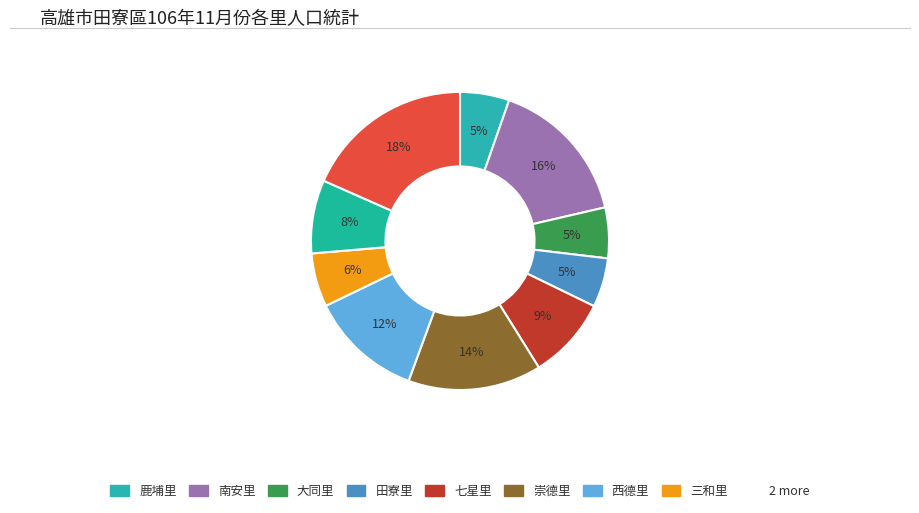

How many slices are in this pie chart?

10